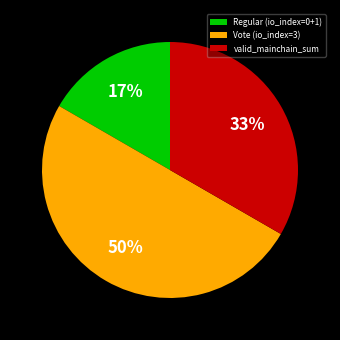

Count the number of slices in the pie.

3